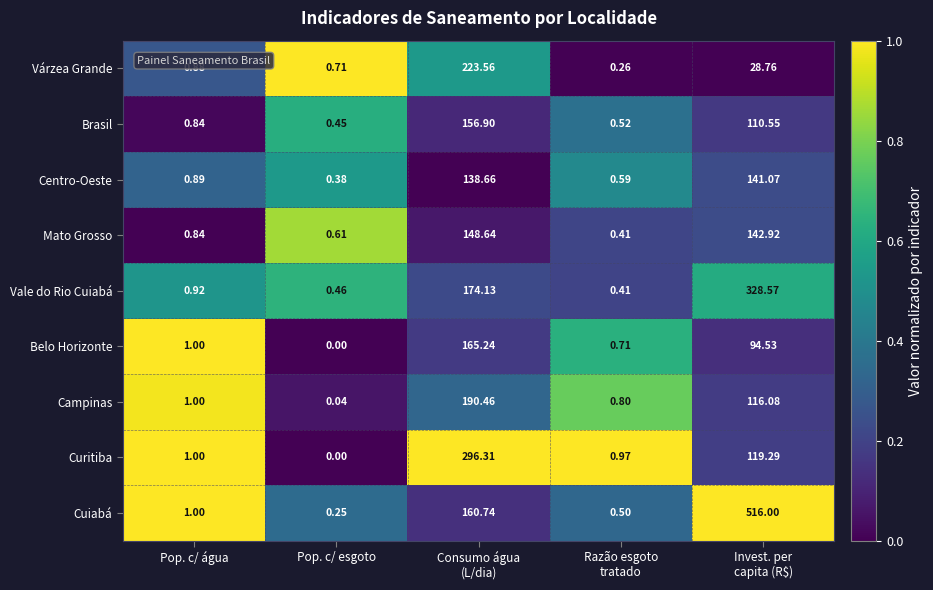

At which label does Brasil reach its minimum?

Pop. c/ esgoto